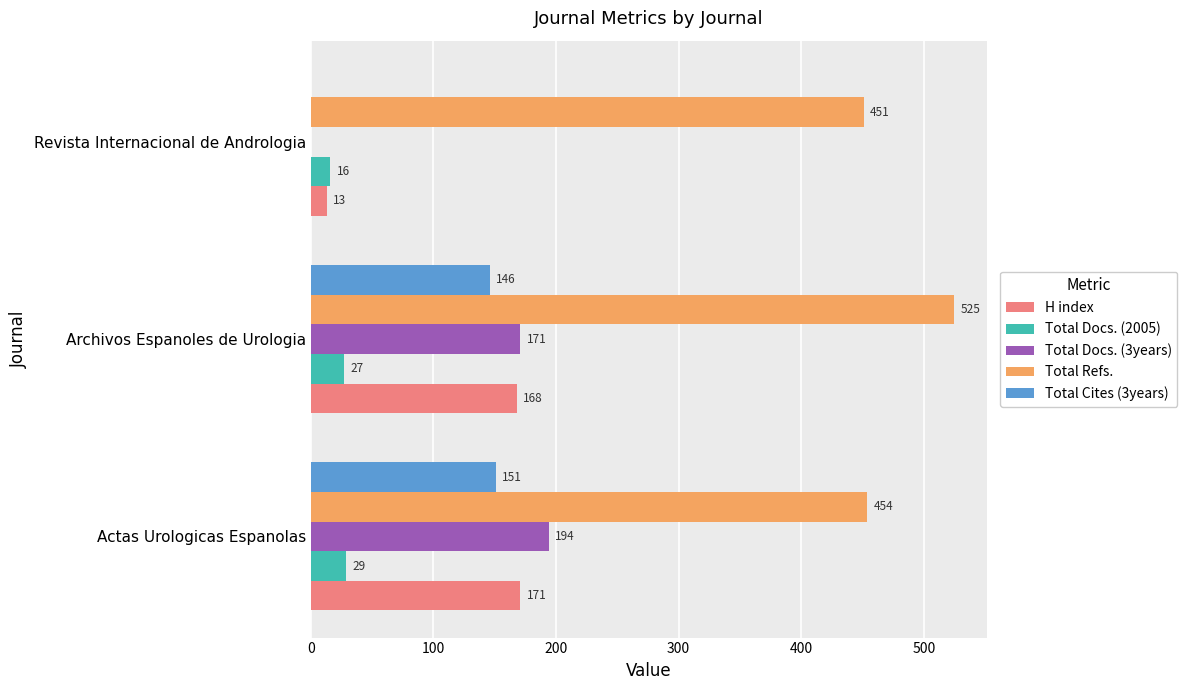

What are all the series names shown in the legend?

H index, Total Docs. (2005), Total Docs. (3years), Total Refs., Total Cites (3years)